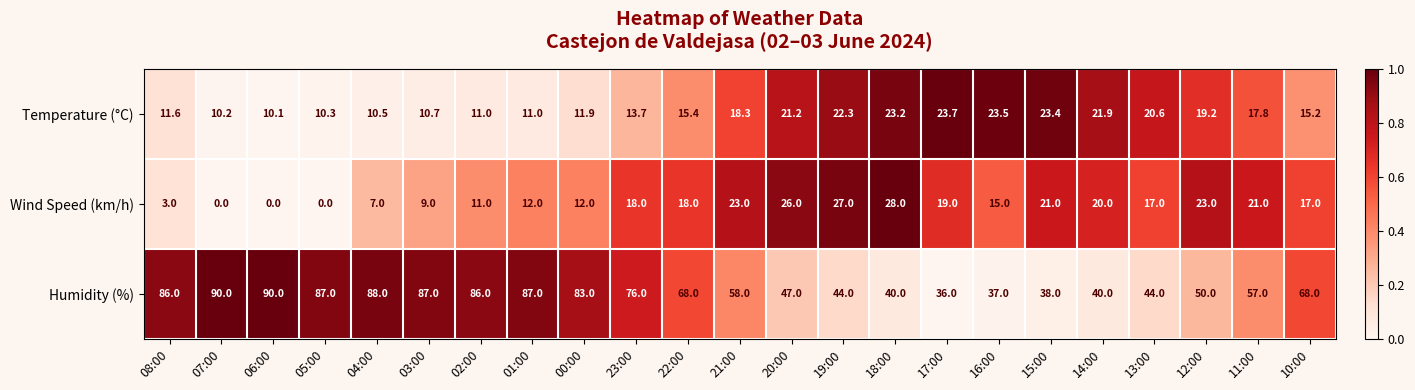

What is the difference between the Temperature (°C) values at 06:00 and 20:00?

11.1